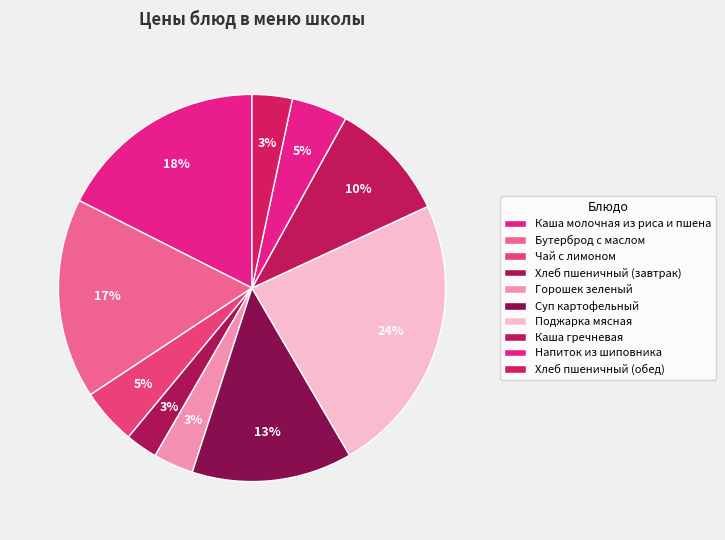

Does any single category account for the majority?

No